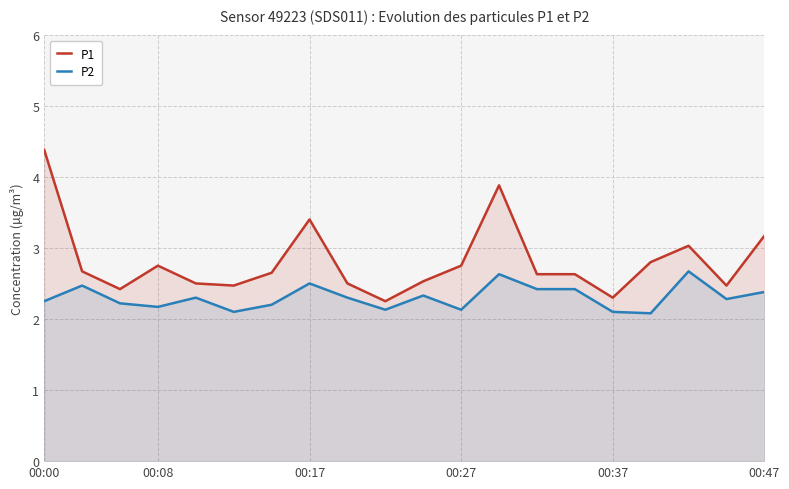

At how many categories does at least one series exceed 4?

1